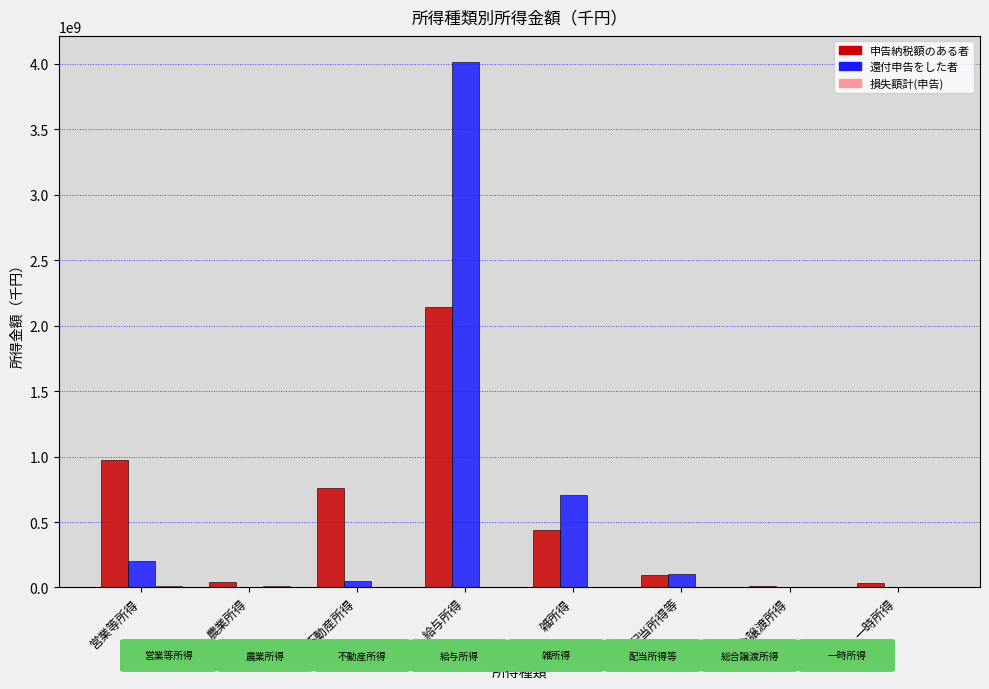

At which label does 還付申告をした者 reach its peak?

給与所得